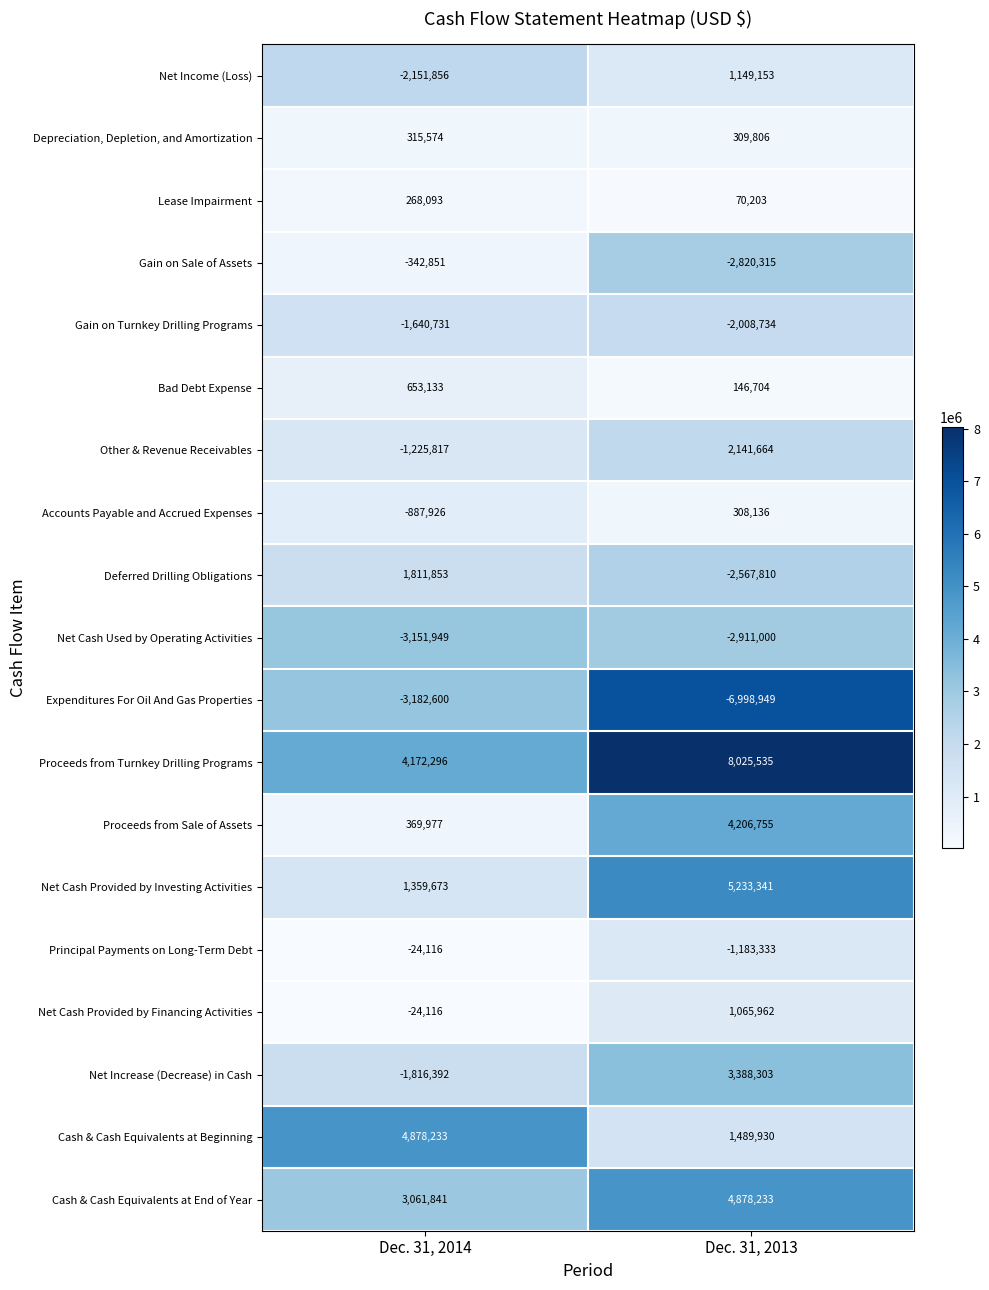

Which series has the largest total across all categories?

Proceeds from Turnkey Drilling Programs